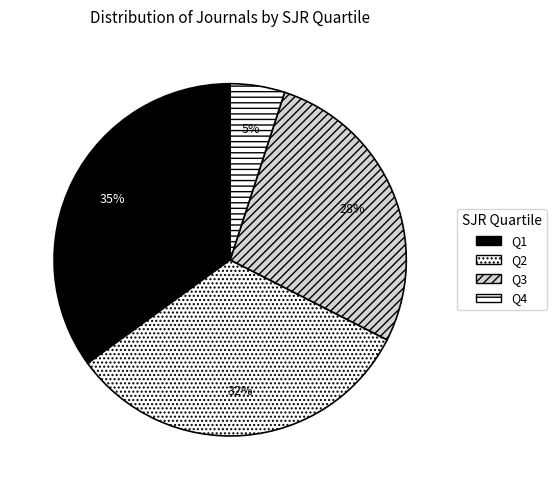

Do Q4 and Q2 together represent more than half of the pie?

No